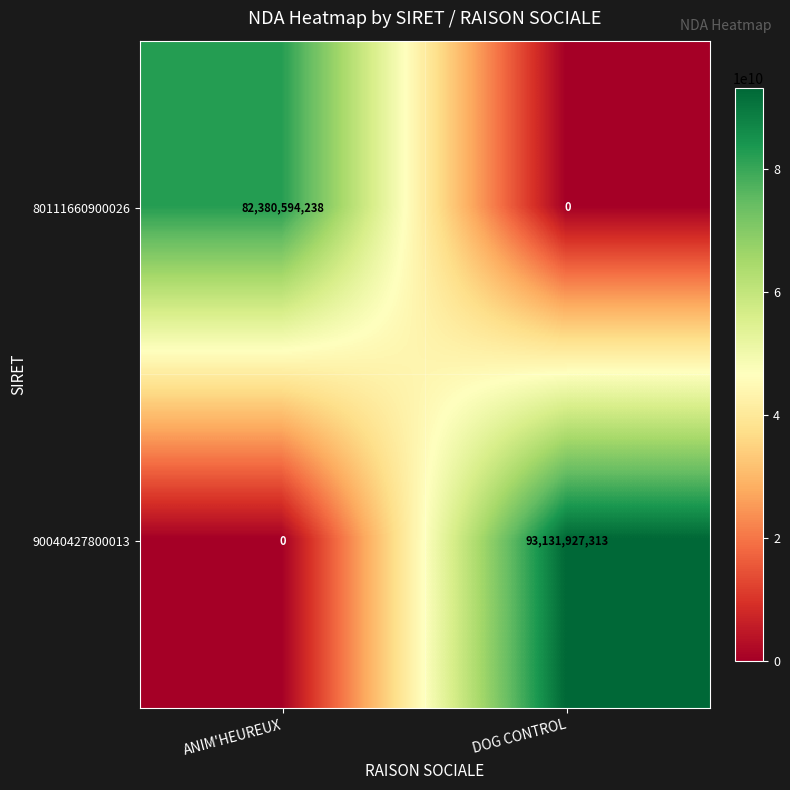

Rank the categories by 80111660900026 value from lowest to highest.

DOG CONTROL, ANIM'HEUREUX